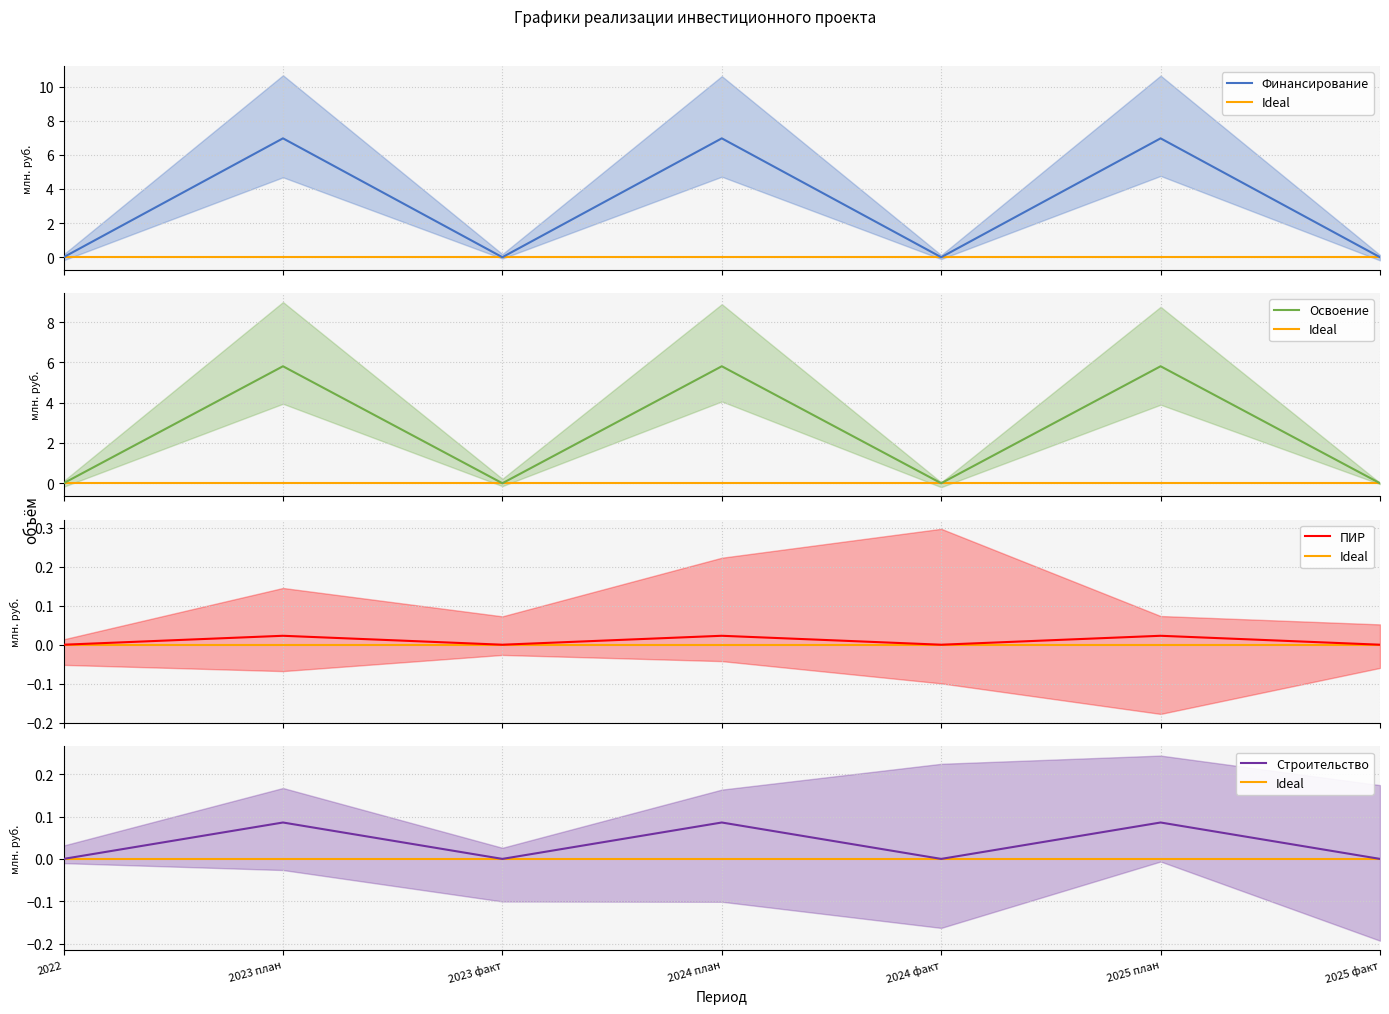

How many lines are shown in the chart?

4